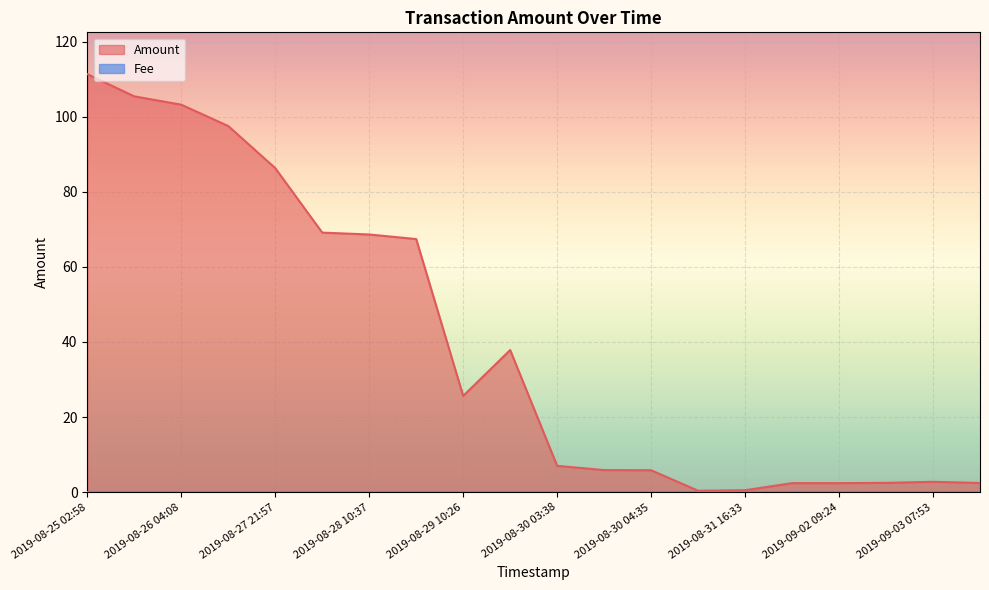

What value does the Amount series have at 2019-08-27 04:02?

97.5